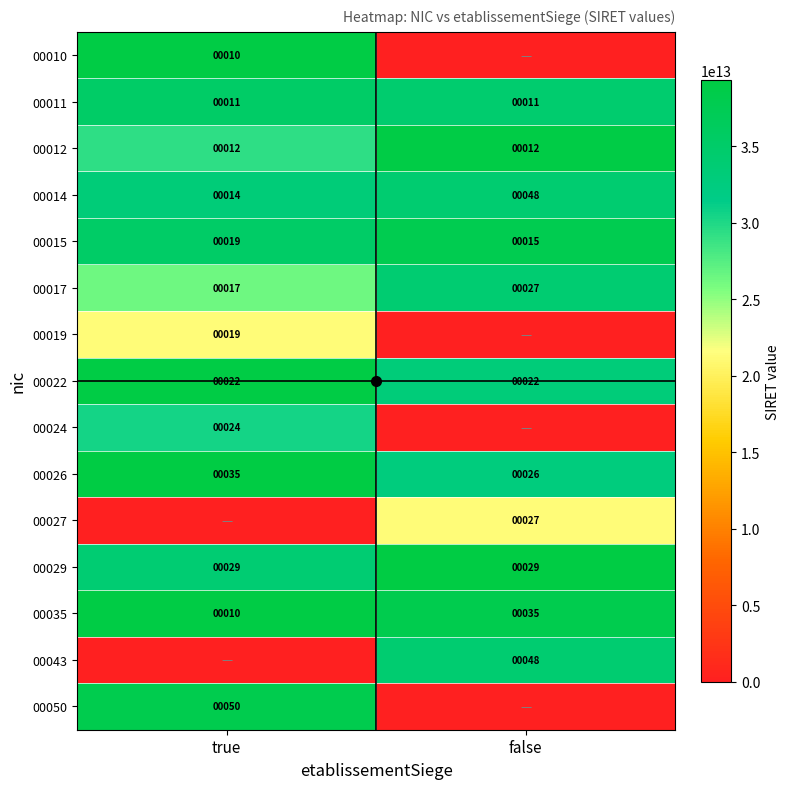

How many data points in 00017 are less than 33947097300027?

1